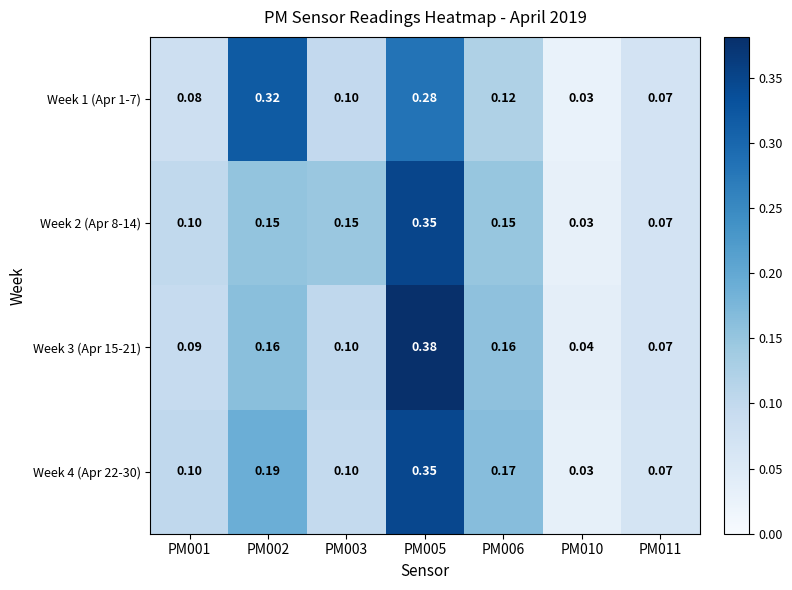

Is the value of Week 1 (Apr 1-7) at PM002 greater than the value of Week 4 (Apr 22-30) at PM005?

No